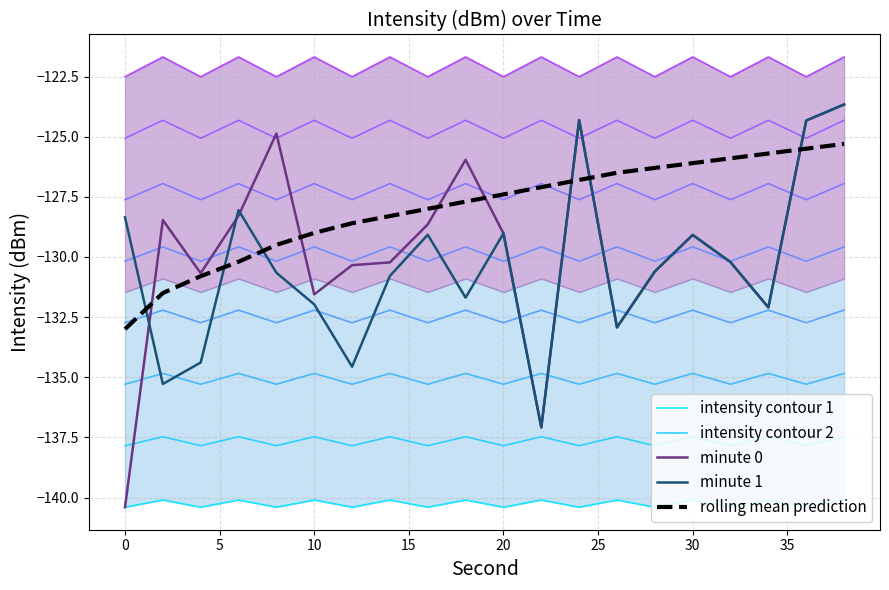

Is it true that intensity contour 1 equals -140.1 at 13?

True